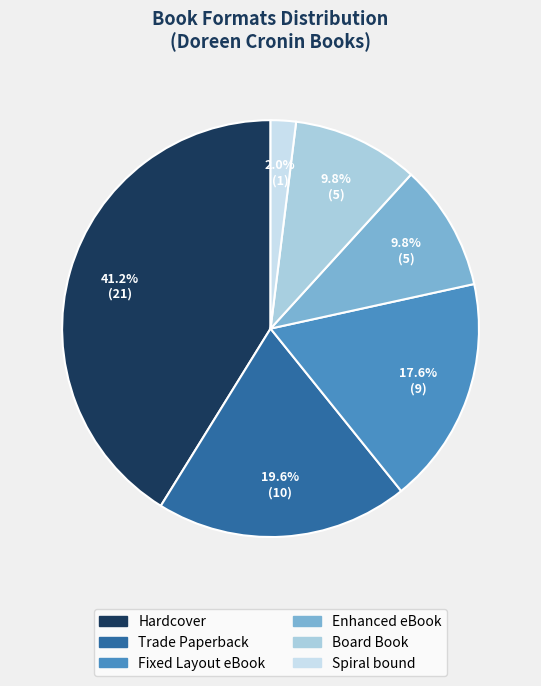

Which slice is the smallest?

Spiral bound